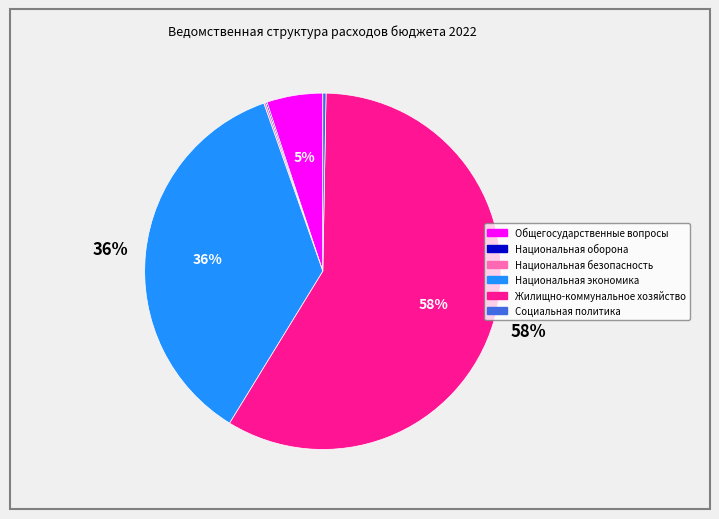

Does any single category account for the majority?

Yes